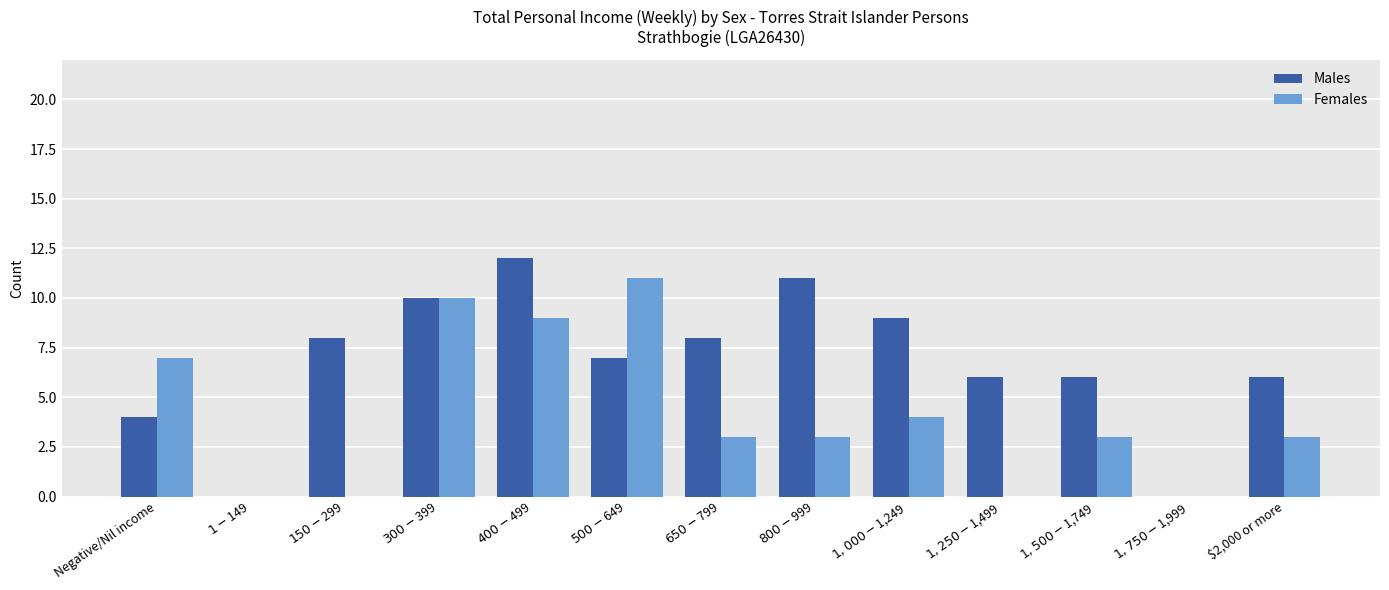

What is the sum of all Females values?

53